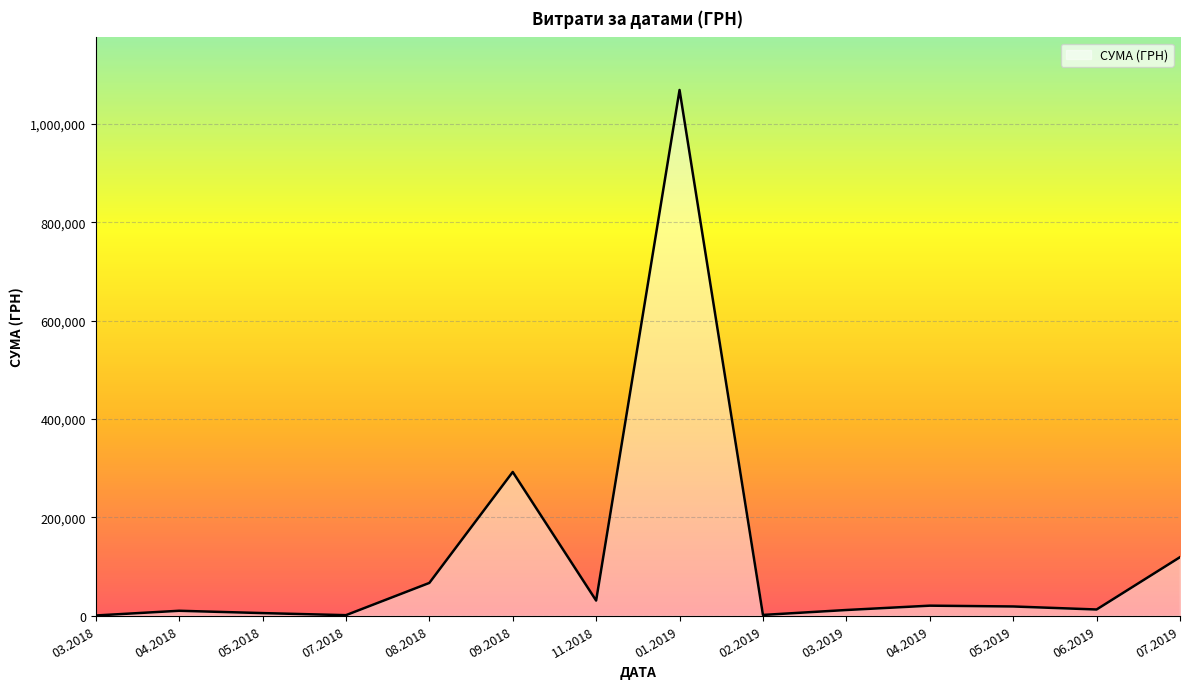

What is the greatest value displayed?

1069434.0